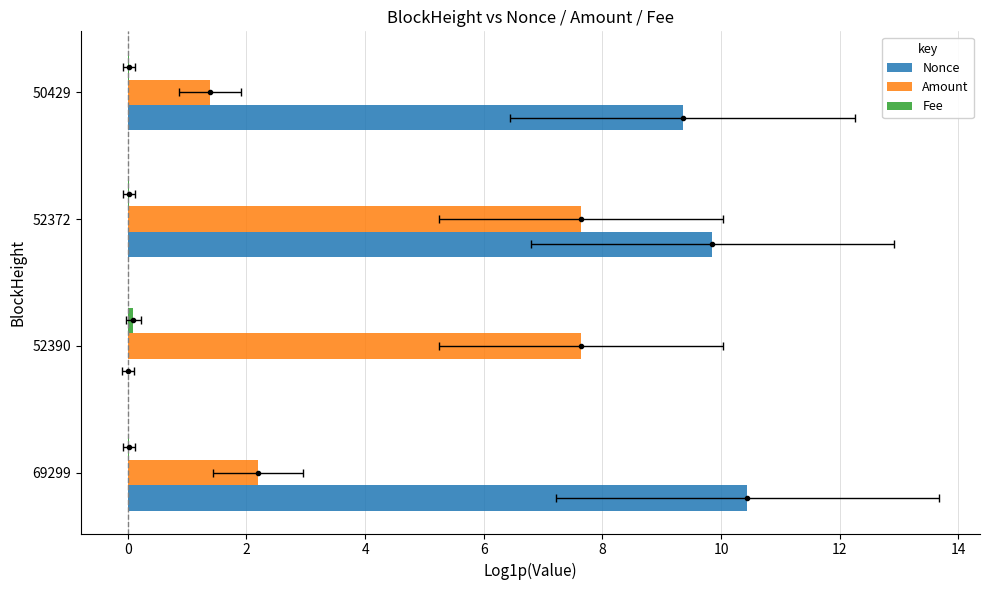

Is it true that Amount equals 7.6 at 52372?

True